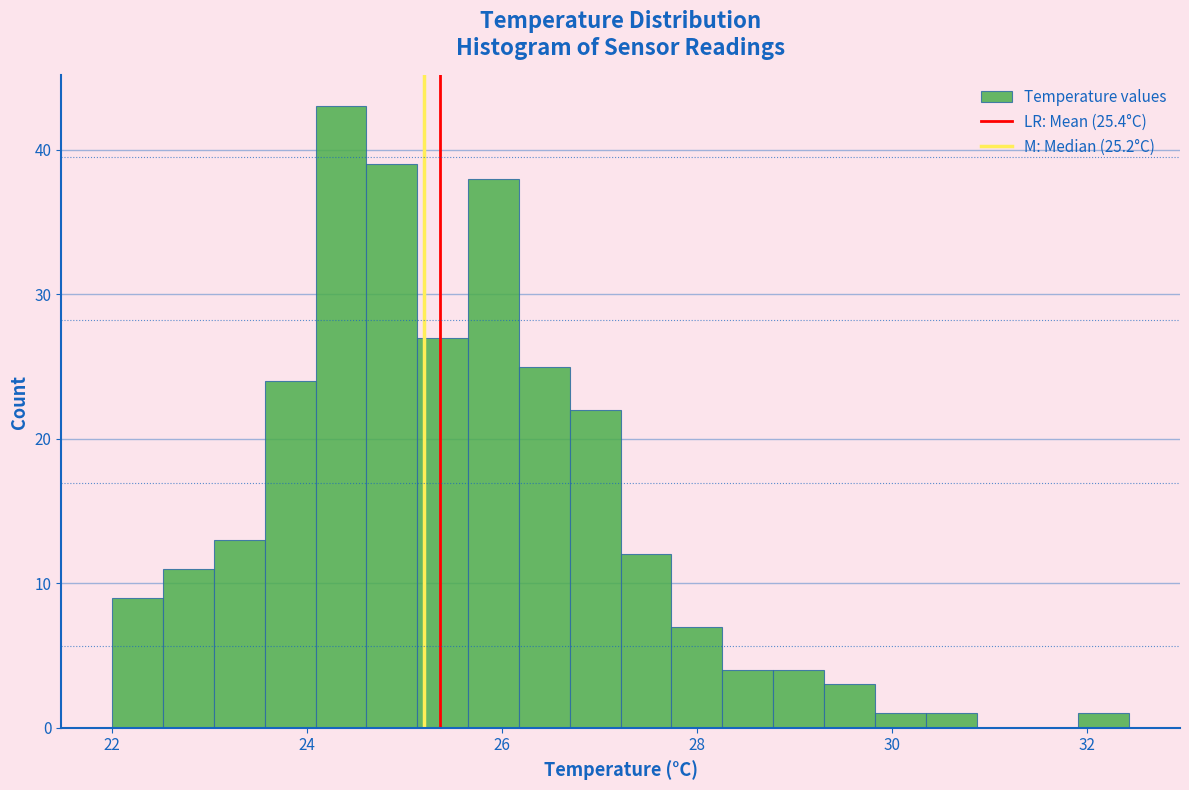

Read against the x-axis, roughly where is the centre of the tallest bar?

24.4